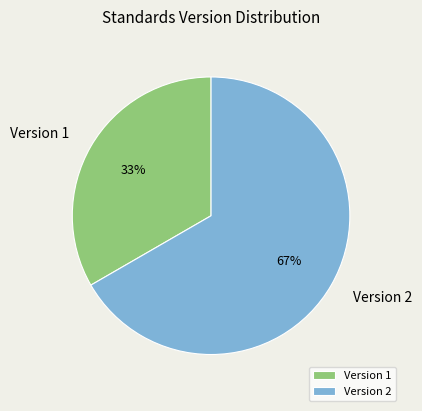

How many segments does this pie chart have?

2